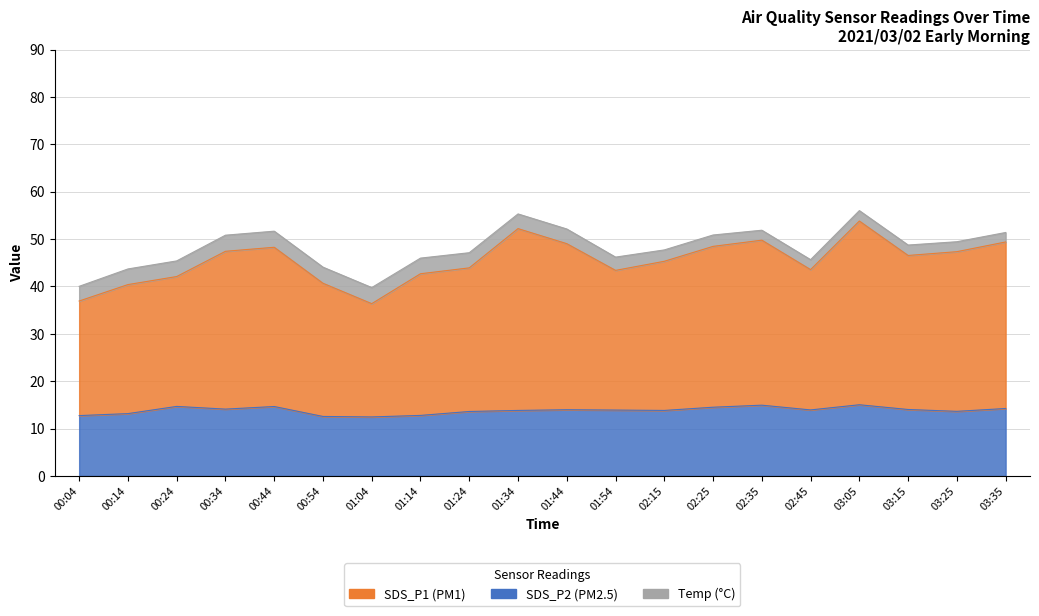

Where does the SDS_P2 series first go above 13?

00:14